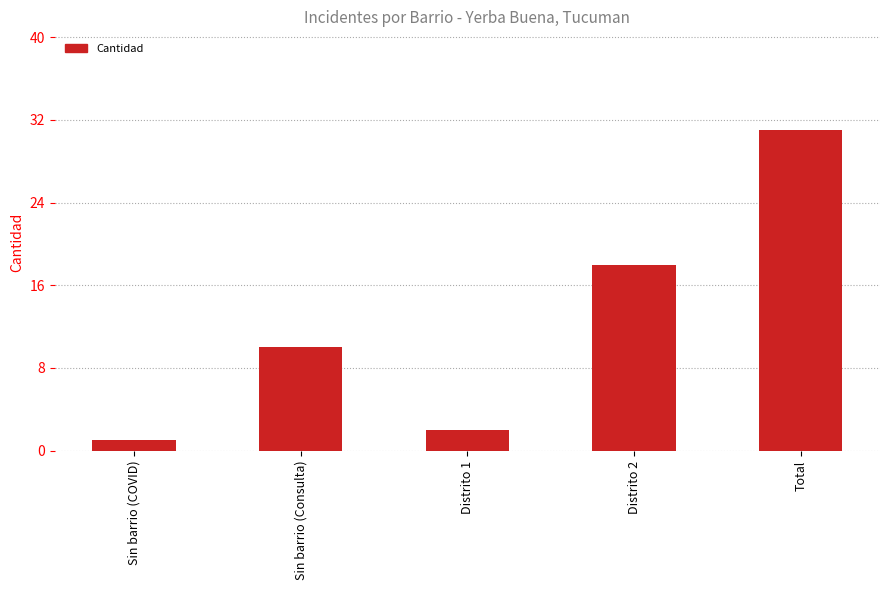

Rank the categories by value from highest to lowest.

Total, Distrito 2, Sin barrio (Consulta), Distrito 1, Sin barrio (COVID)